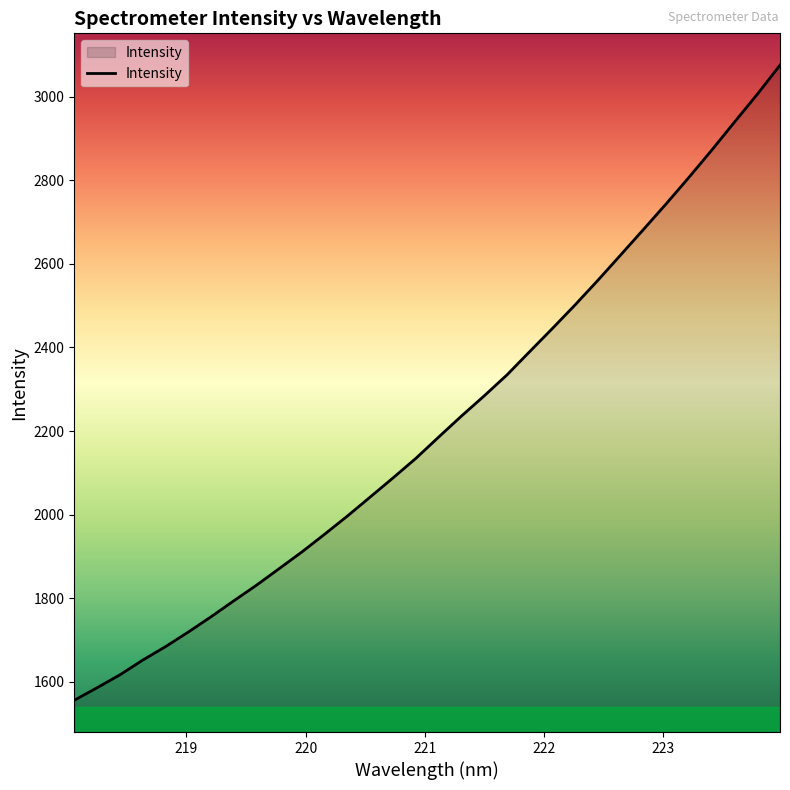

What is the minimum value shown in the chart?

1555.5